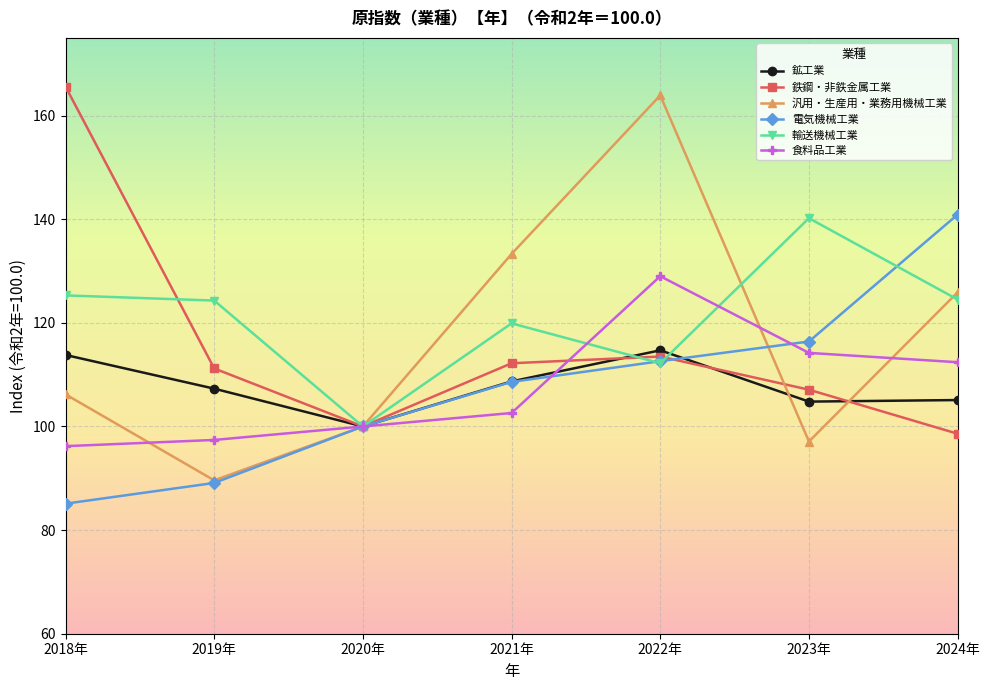

How many categories are shown in the chart?

7